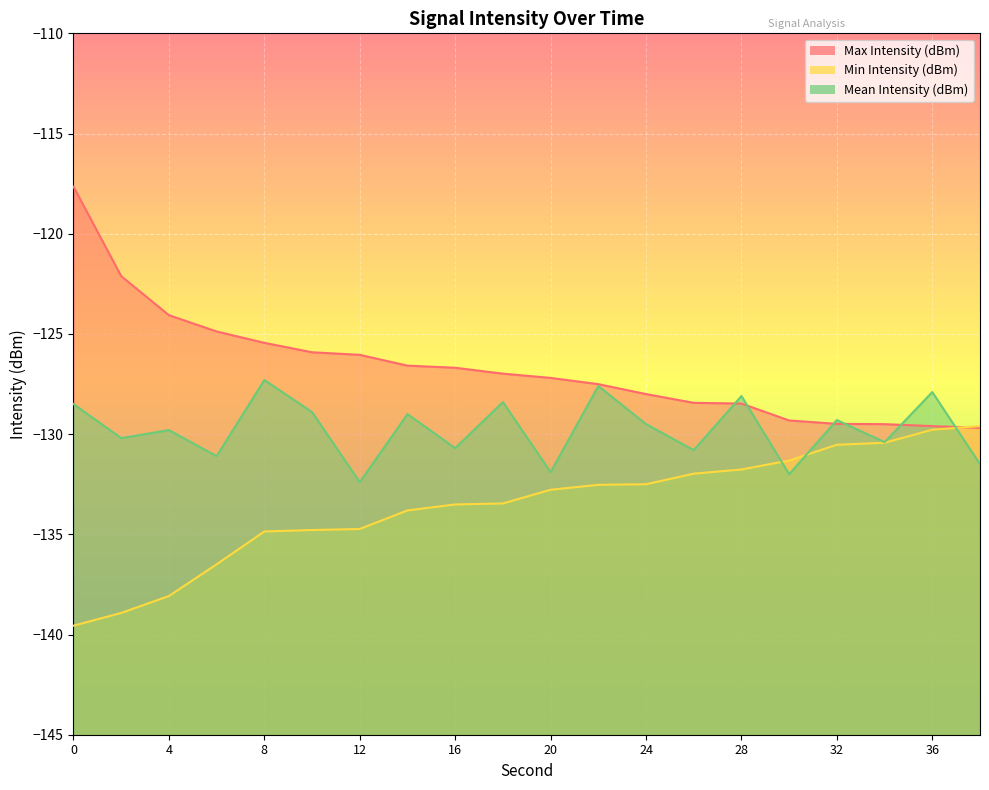

List the series in order of their peak value, lowest first.

Min Intensity (dBm), Mean Intensity (dBm), Max Intensity (dBm)